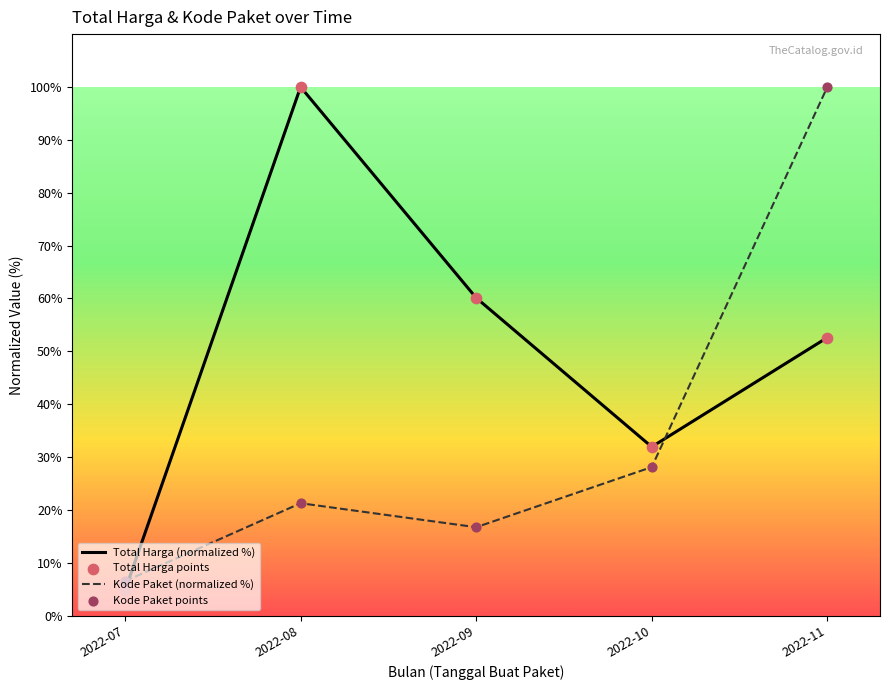

Which series has the largest total across all categories?

Total Harga (normalized %)